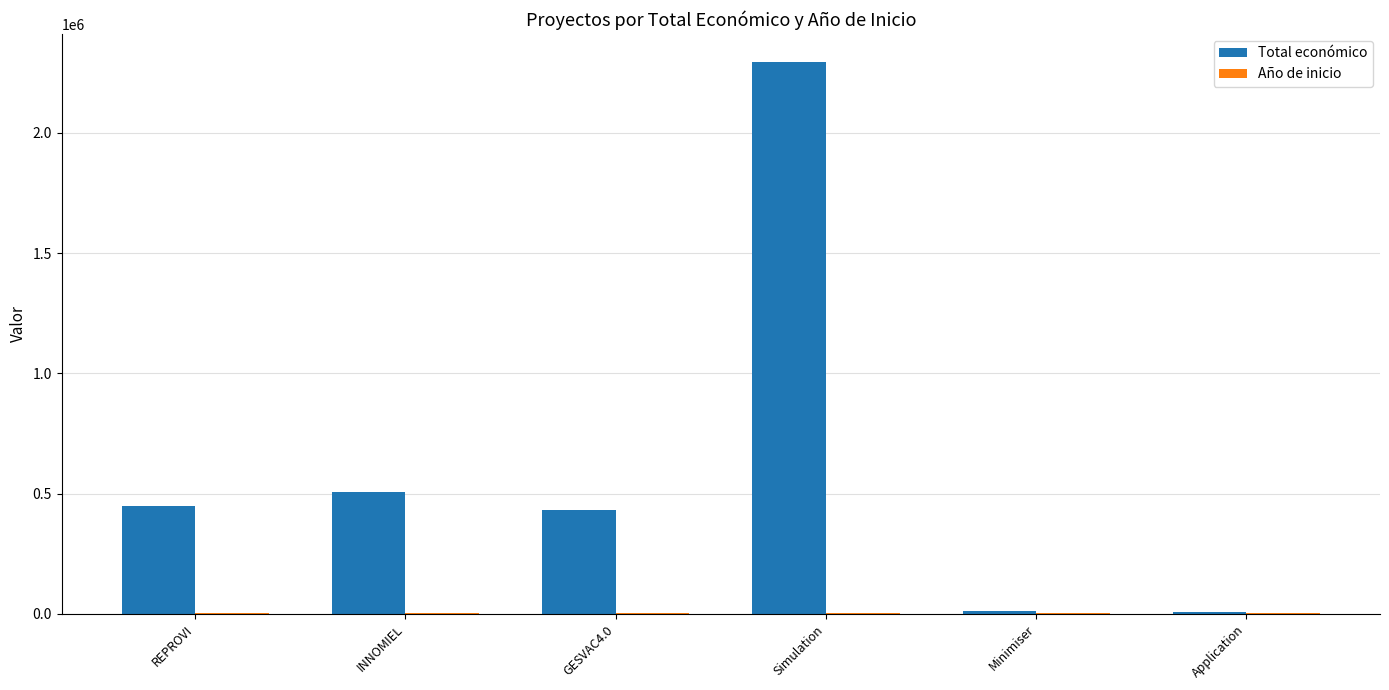

What is the sum of all Total económico values?

3697917